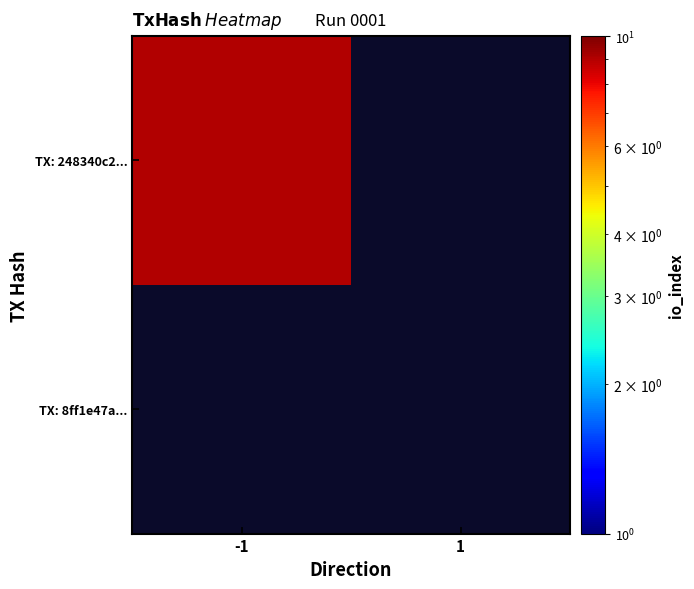

Which category has the highest value across all series?

-1